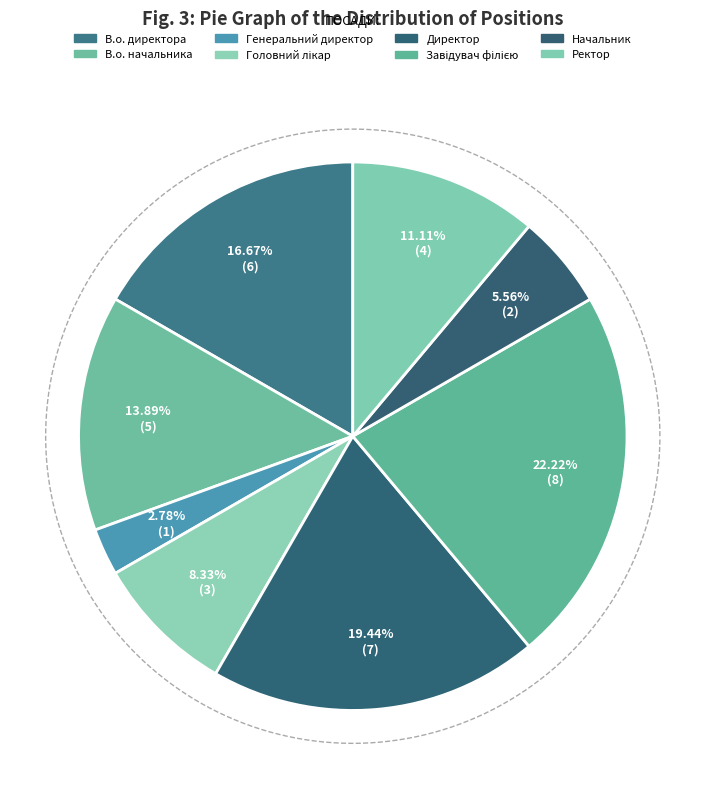

The Директор slice represents 19% of the pie. True or false?

True